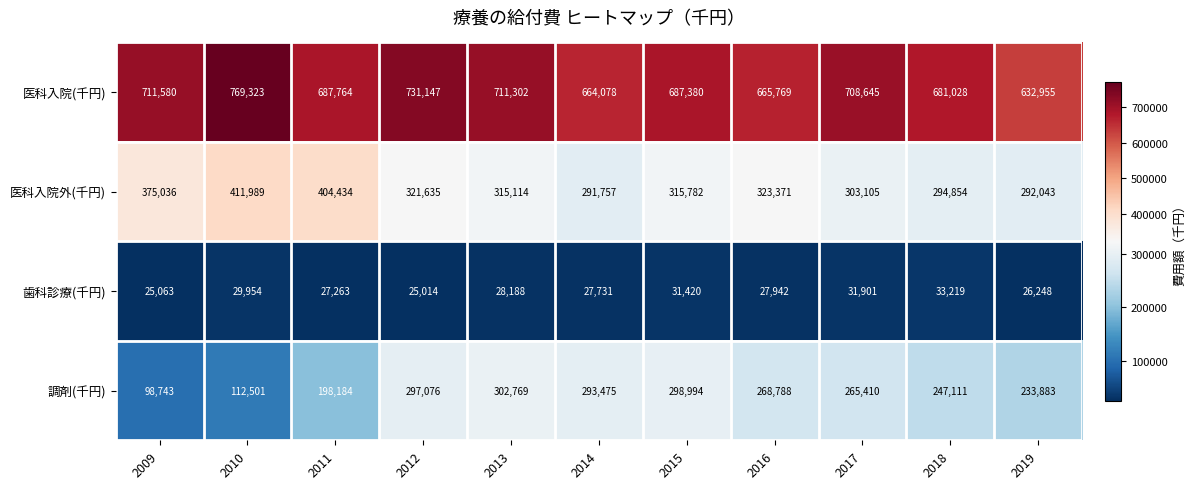

Which series changed the most between 2012 and 2017?

調剤(千円)